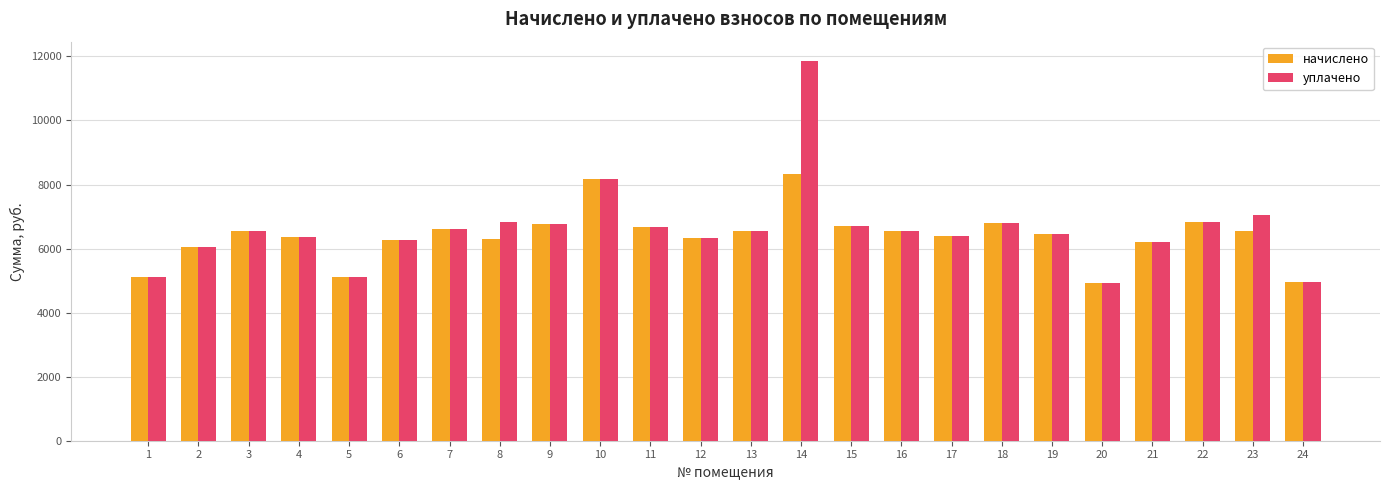

What is the maximum value for уплачено?

11867.6